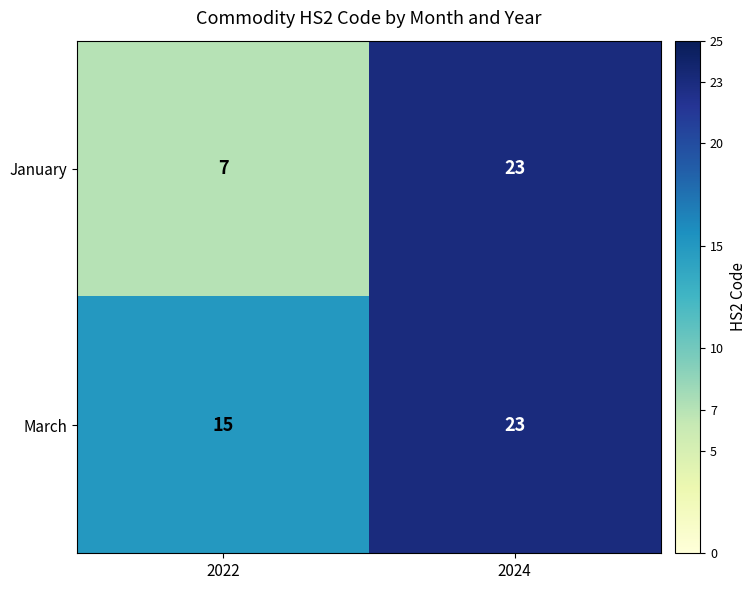

At which category is the sum across all series the highest?

2024